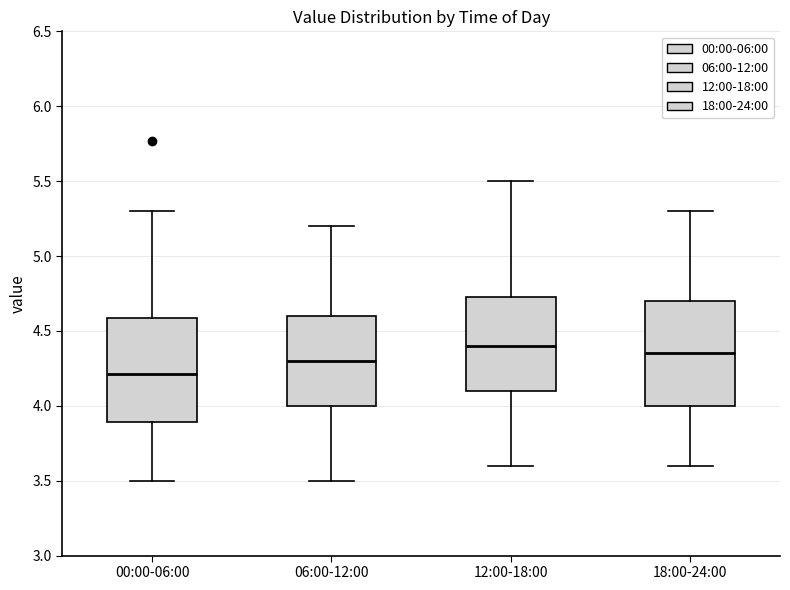

Which box has the highest median line?

12:00-18:00